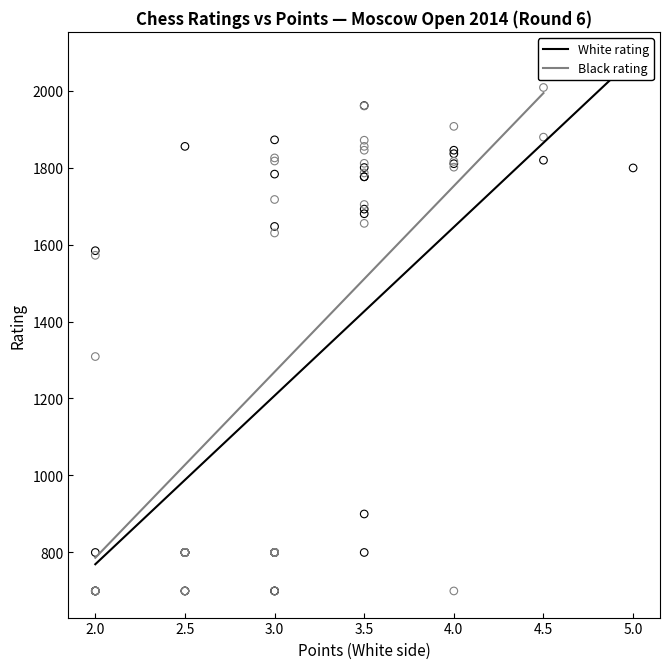

What are all the series names shown in the legend?

White rating, Black rating